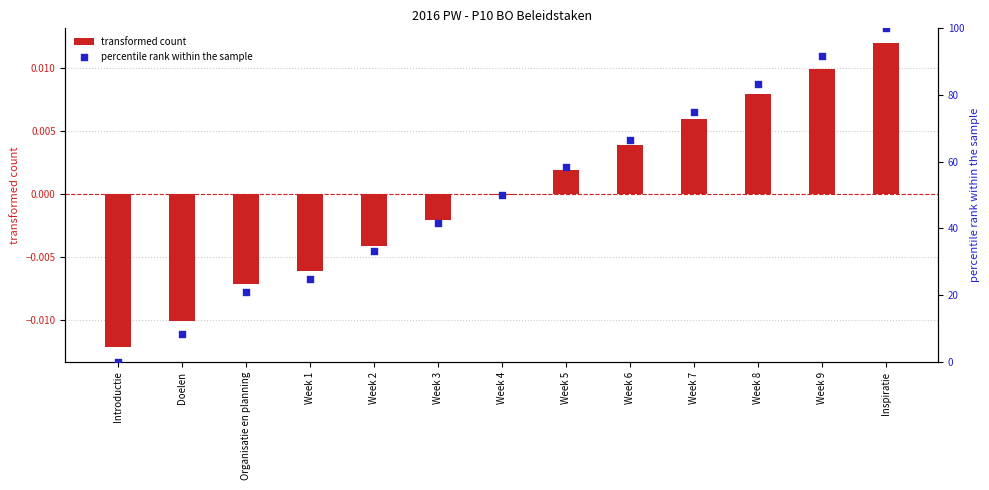

What is the total value across all series at Week 3?

41.7